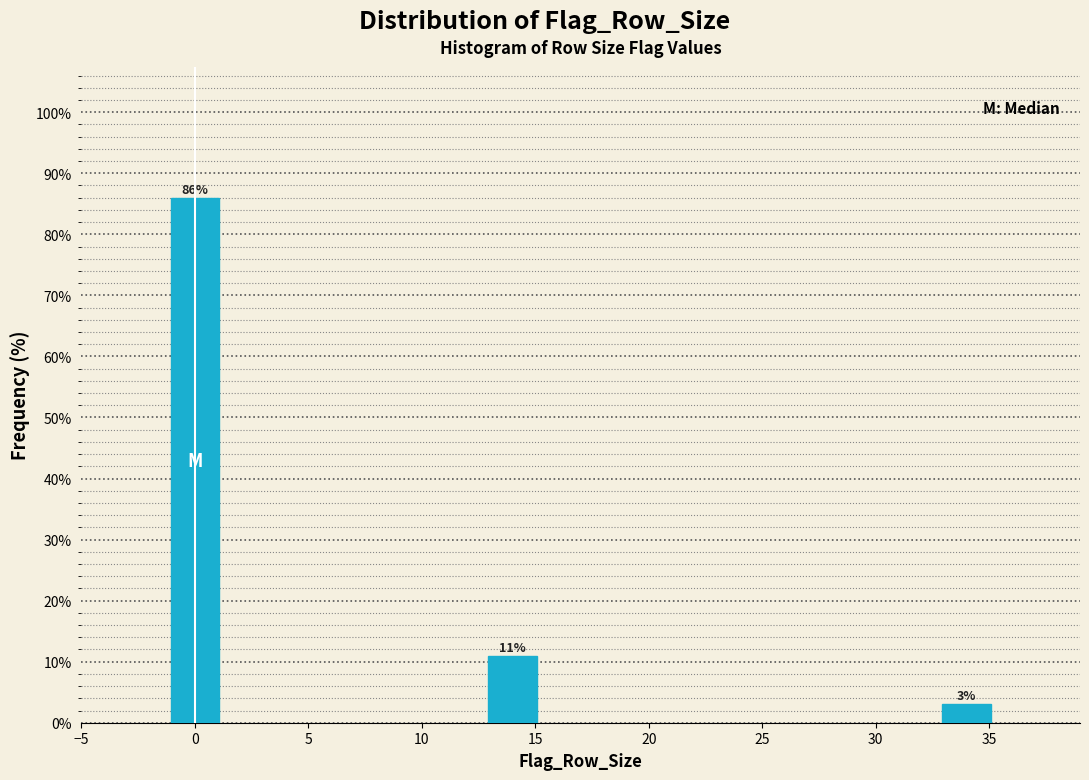

Are the bars horizontal?

No